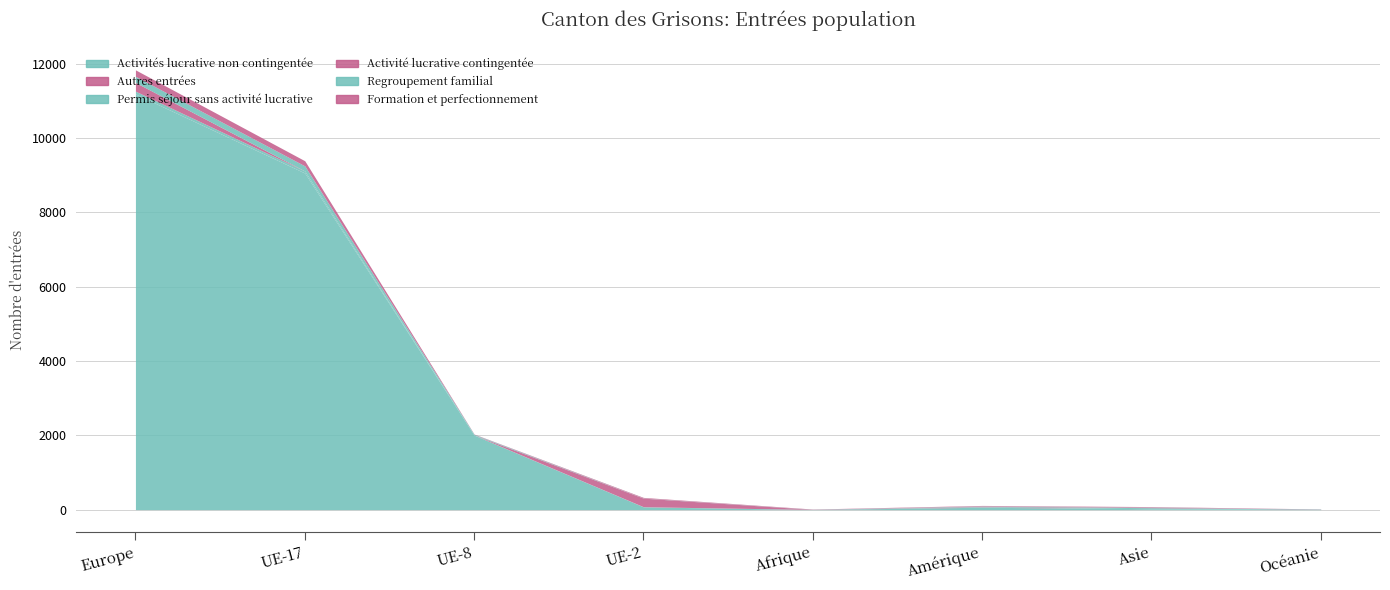

List the labels in order of Regroupement familial value, smallest first.

Océanie, Afrique, UE-2, Amérique, Asie, UE-8, UE-17, Europe